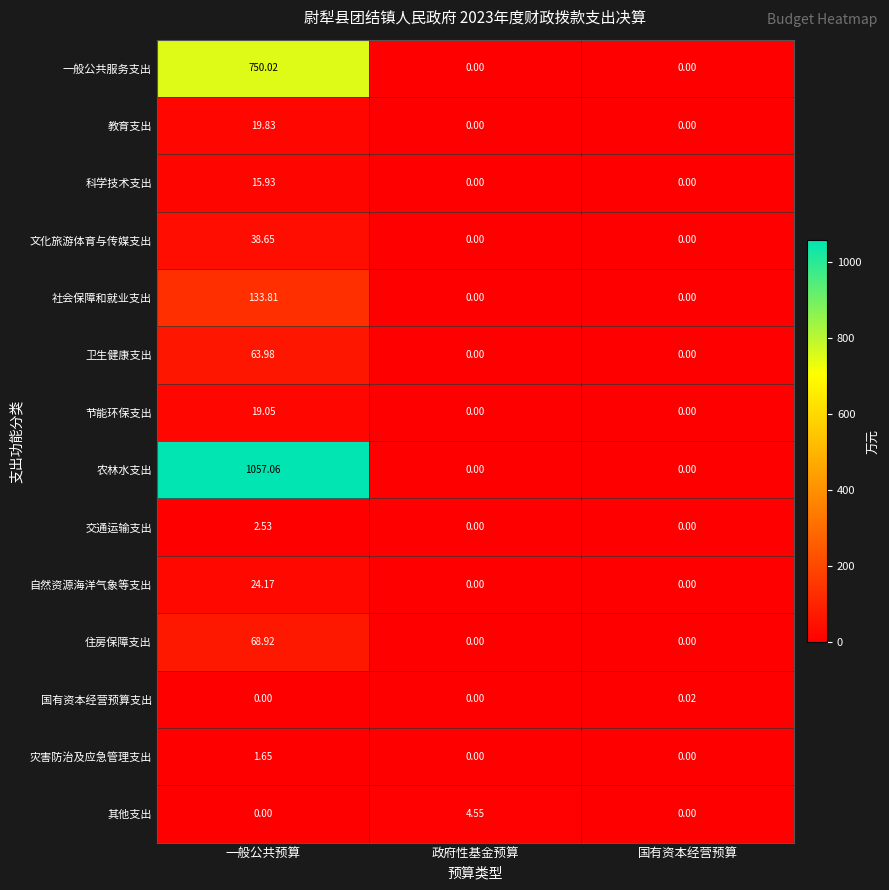

Which series has the largest total across all categories?

农林水支出